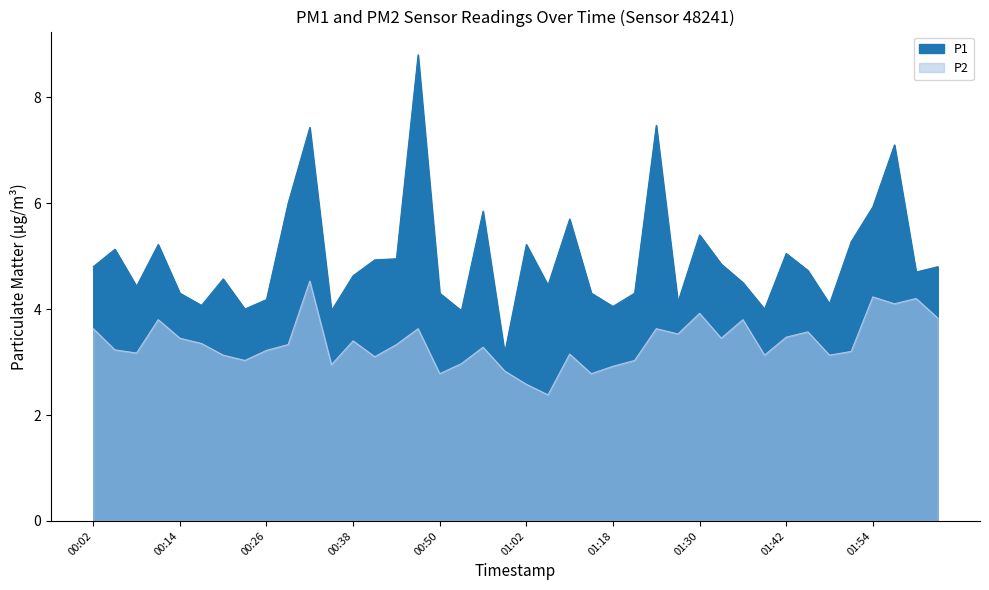

What is the difference between the highest and lowest values at 00:17?

0.7